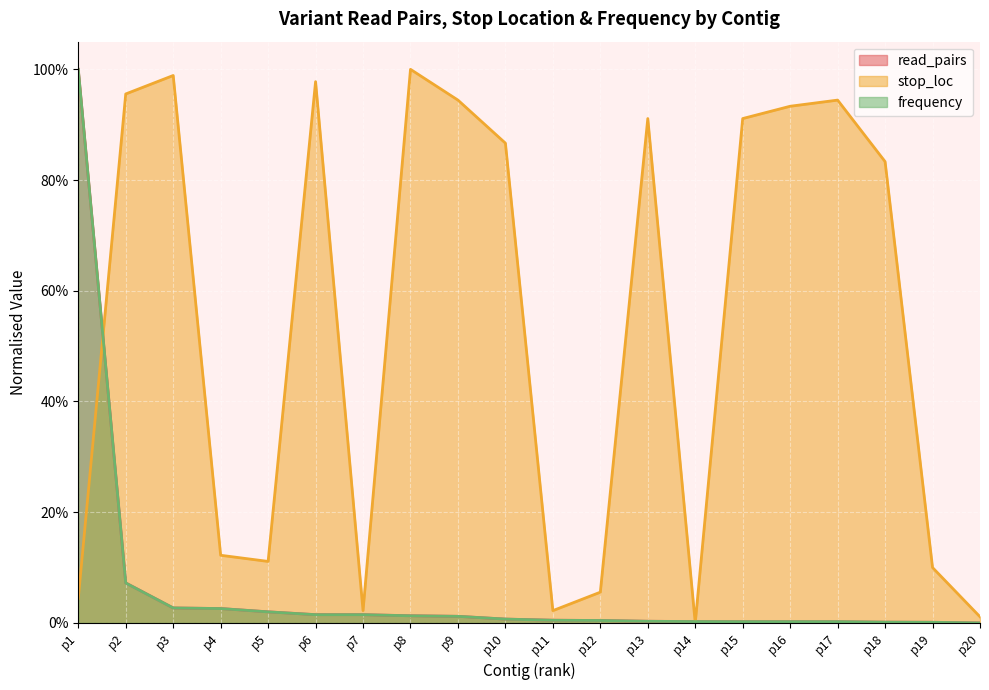

At which label does frequency reach its minimum?

p20